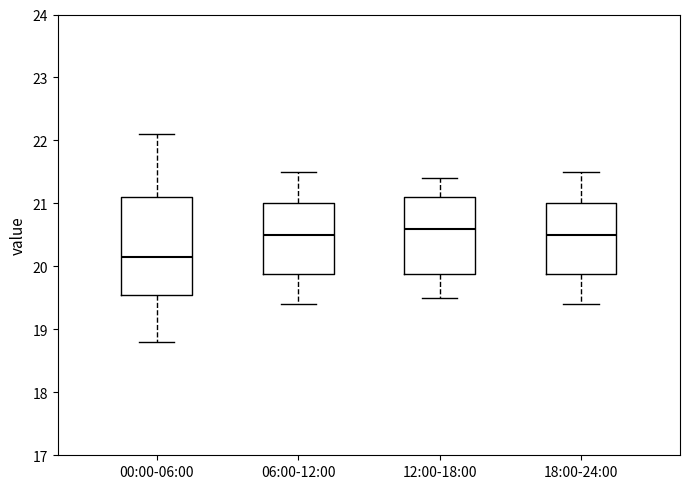

Where does the upper whisker of the box for 00:00-06:00 end on the y-axis? The values are not printed on the chart, so give them approximately, as read against the axis.

22.1